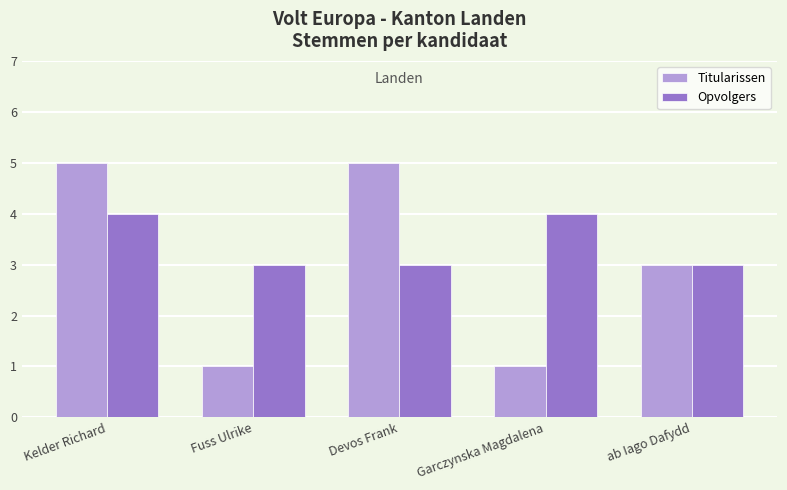

What are all the series names shown in the legend?

Titularissen, Opvolgers